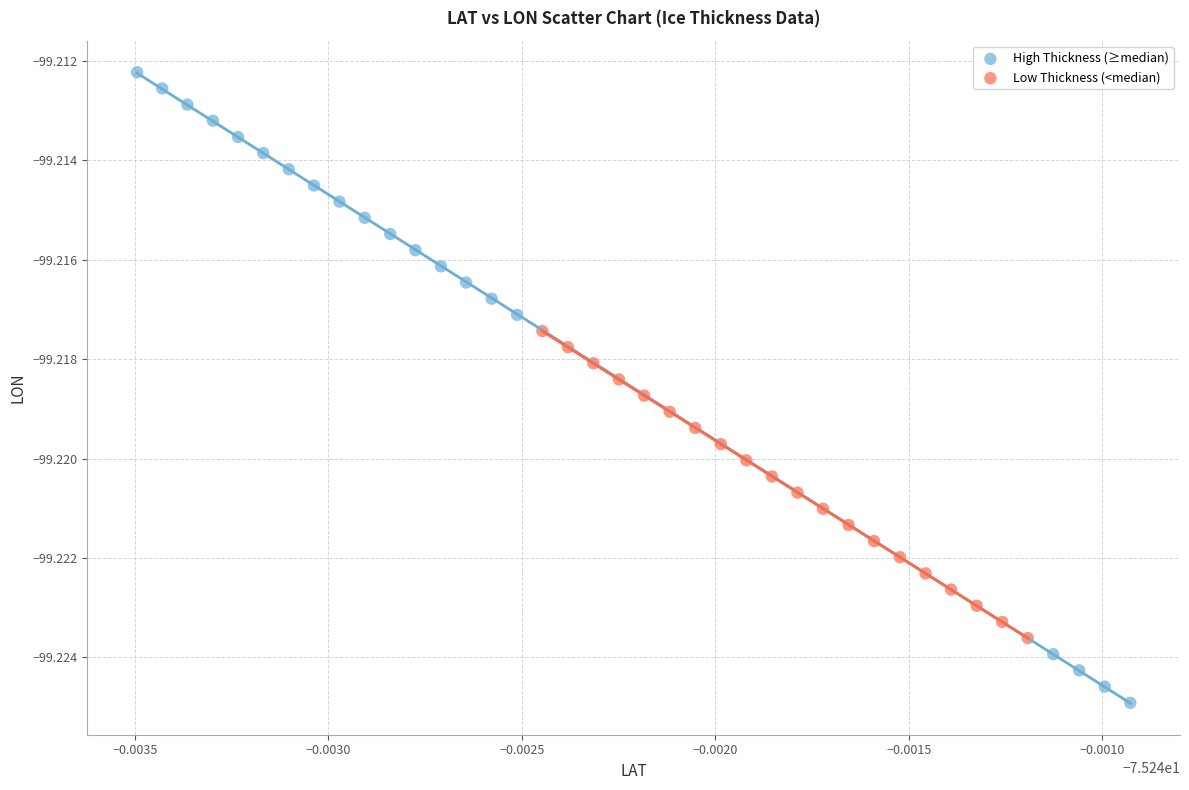

What are all the series names shown in the legend?

High Thickness (≥median), Low Thickness (<median)